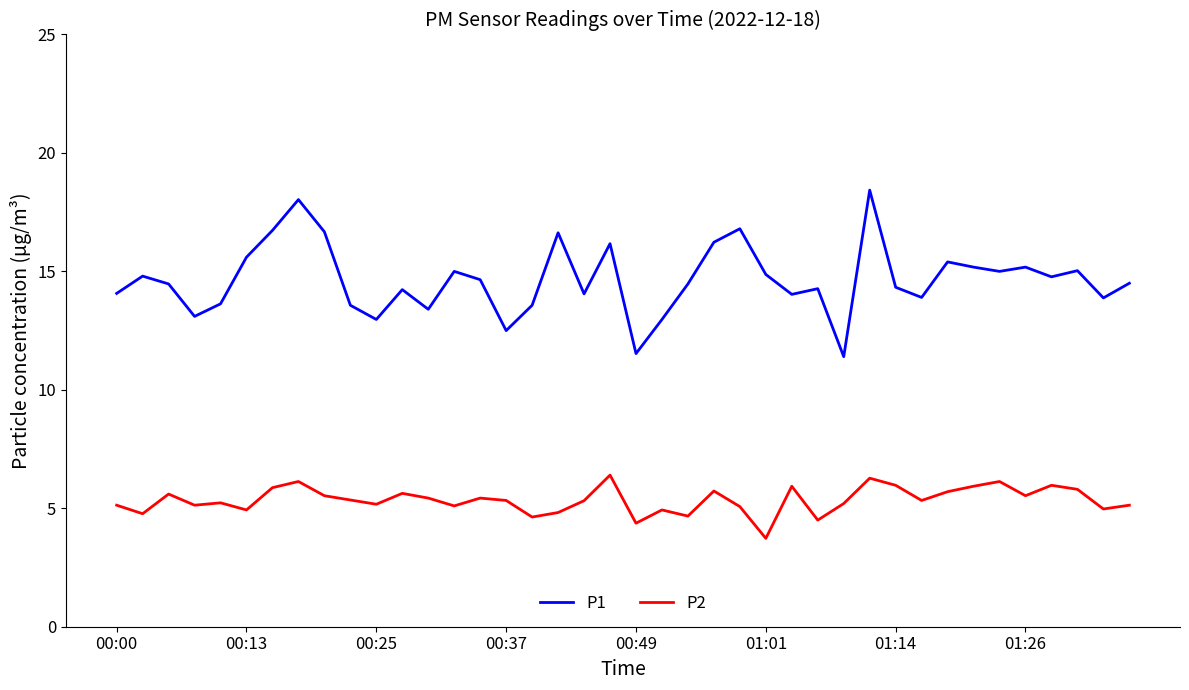

Which series has the largest total across all categories?

P1